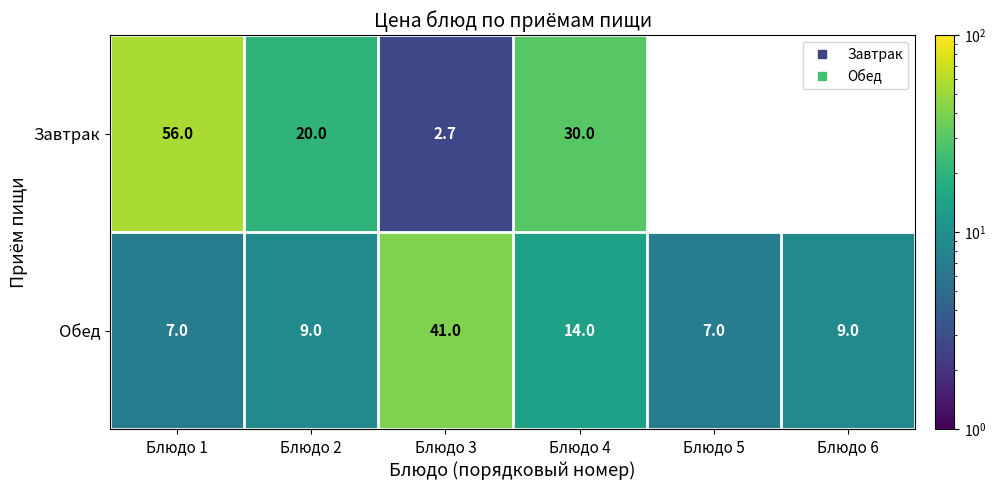

What is the total value across all series at Блюдо 1?

63.0